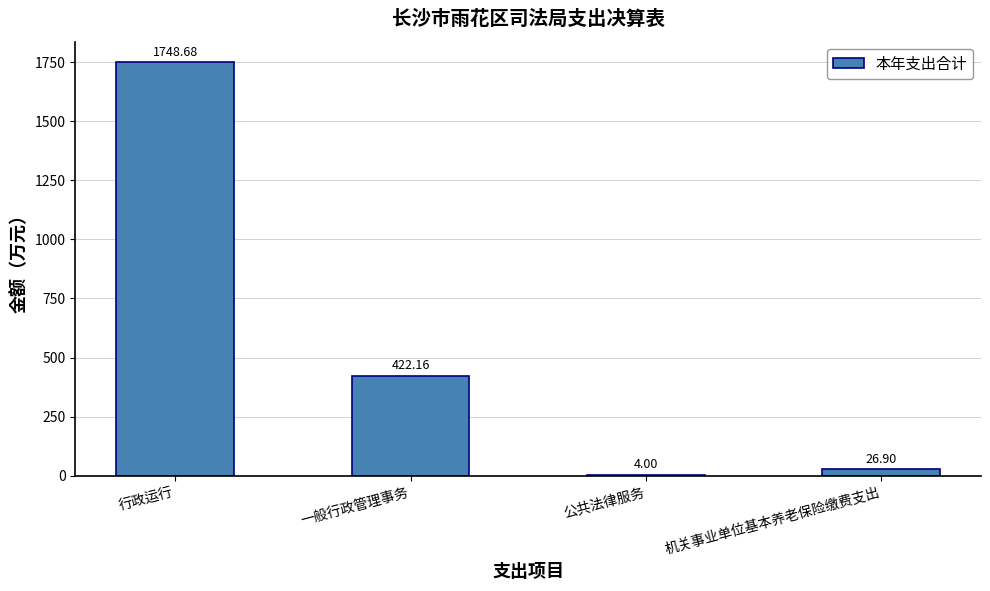

At which category does the chart reach its peak across all series?

行政运行